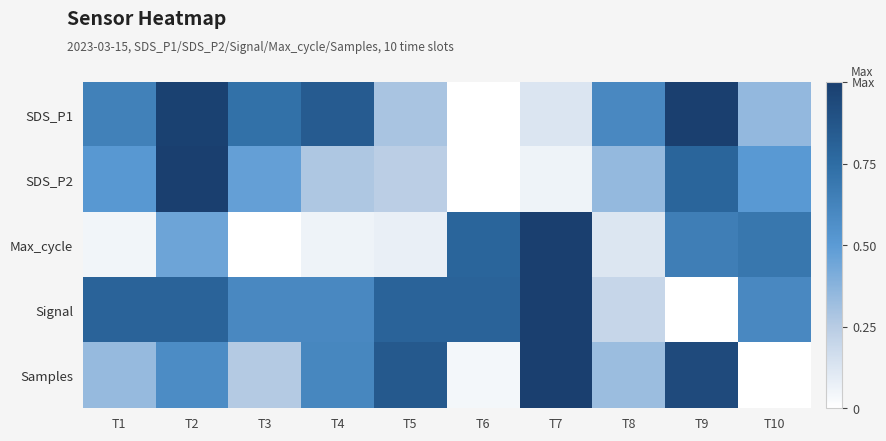

Reading left to right, what are all the values shown in this chart?

SDS_P1: T1=0.6	T2=1.0	T3=0.7	T4=0.8	T5=0.3	T6=0.0	T7=0.1	T8=0.6	T9=1.0	T10=0.3
SDS_P2: T1=0.5	T2=1.0	T3=0.5	T4=0.3	T5=0.2	T6=0.0	T7=0.1	T8=0.3	T9=0.8	T10=0.5
Max_cycle: T1=0.0	T2=0.5	T3=0.0	T4=0.1	T5=0.1	T6=0.8	T7=1.0	T8=0.1	T9=0.7	T10=0.7
Signal: T1=0.8	T2=0.8	T3=0.6	T4=0.6	T5=0.8	T6=0.8	T7=1.0	T8=0.2	T9=0.0	T10=0.6
Samples: T1=0.3	T2=0.6	T3=0.3	T4=0.6	T5=0.9	T6=0.0	T7=1.0	T8=0.3	T9=0.9	T10=0.0